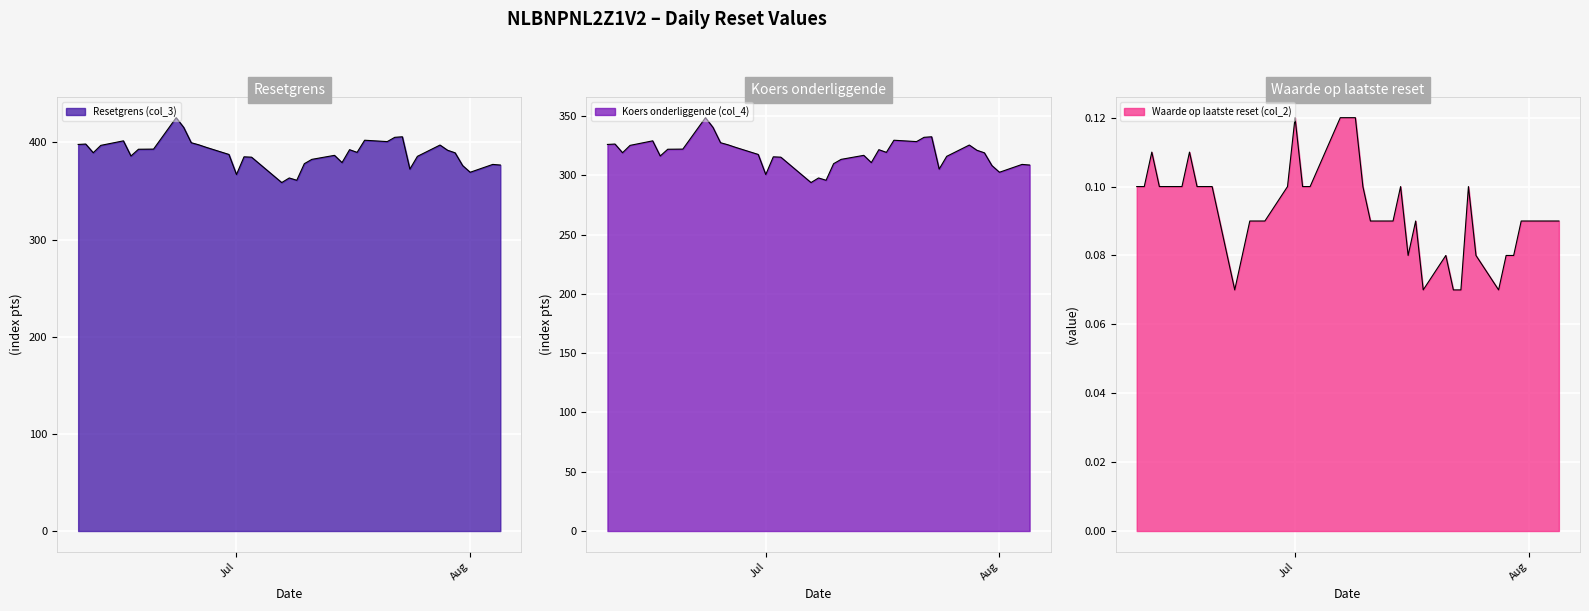

In Koers onderliggende (col_4), how many points are lower than both neighbors (excluding endpoints)?

10